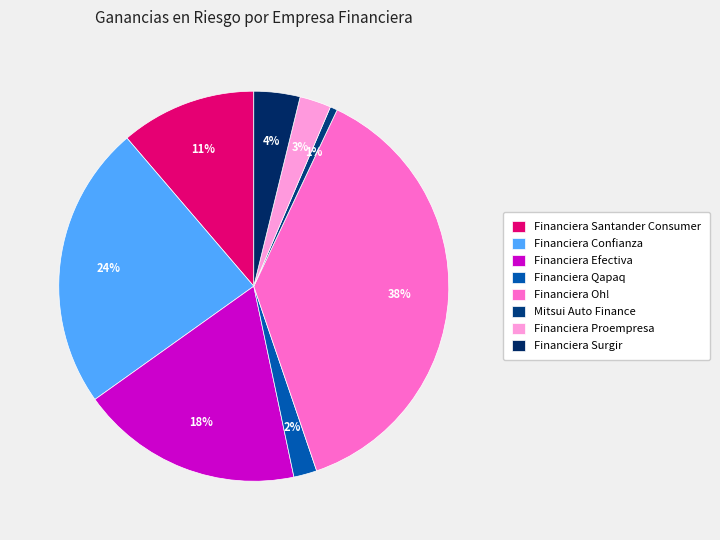

What portion of the pie excludes Mitsui Auto Finance?

99.4%